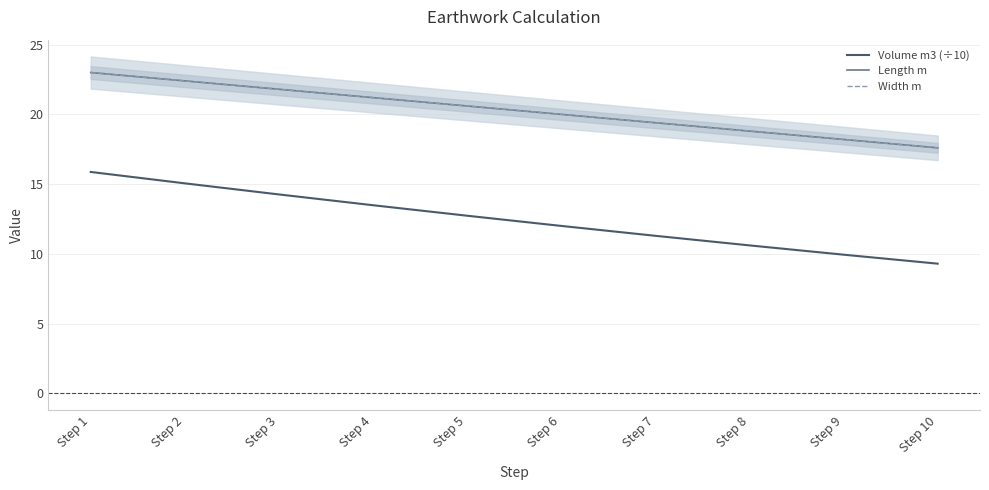

Which series changed the most between Step 9 and Step 10?

Volume m3 (÷10)